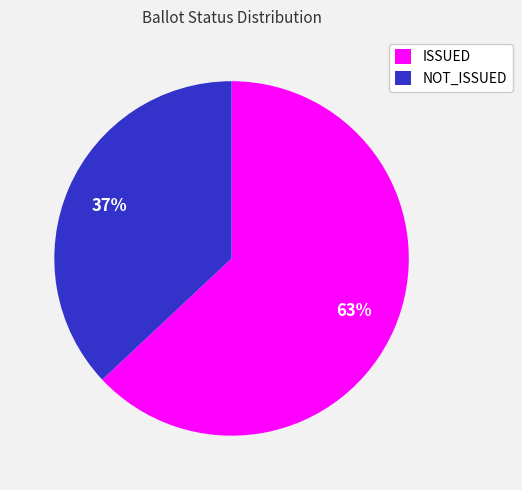

To the nearest percent, what is the combined percentage of ISSUED and NOT_ISSUED?

100%